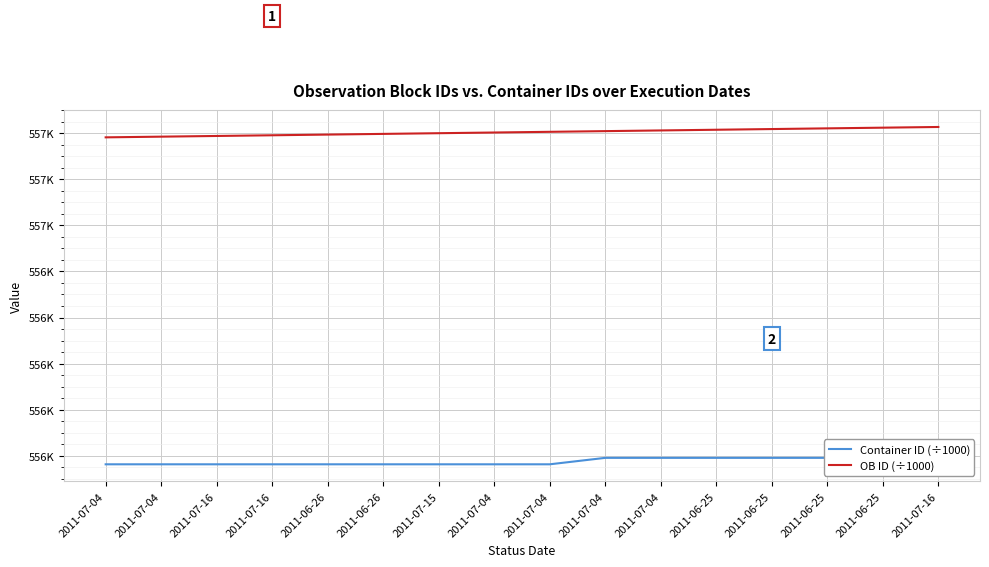

How many lines are shown in the chart?

2